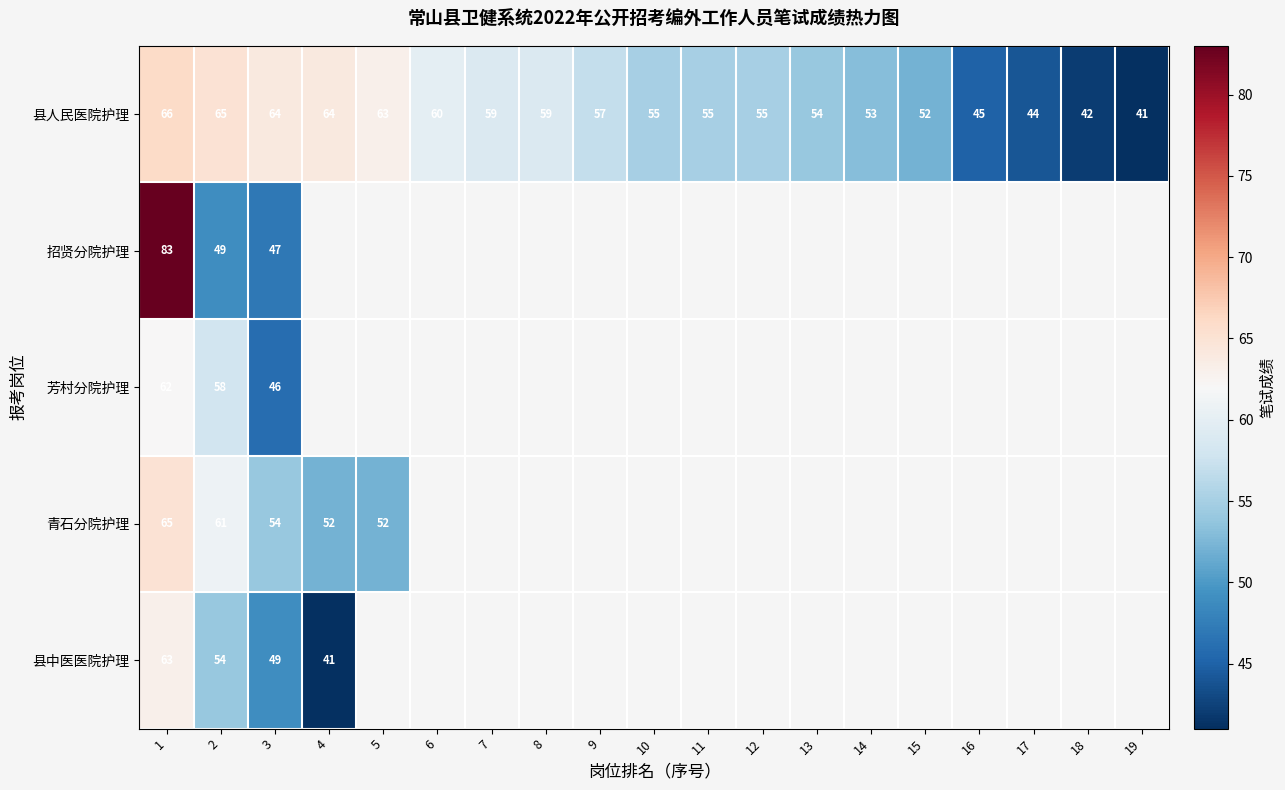

The 县人民医院护理 series shows 73 at 12. True or false?

False